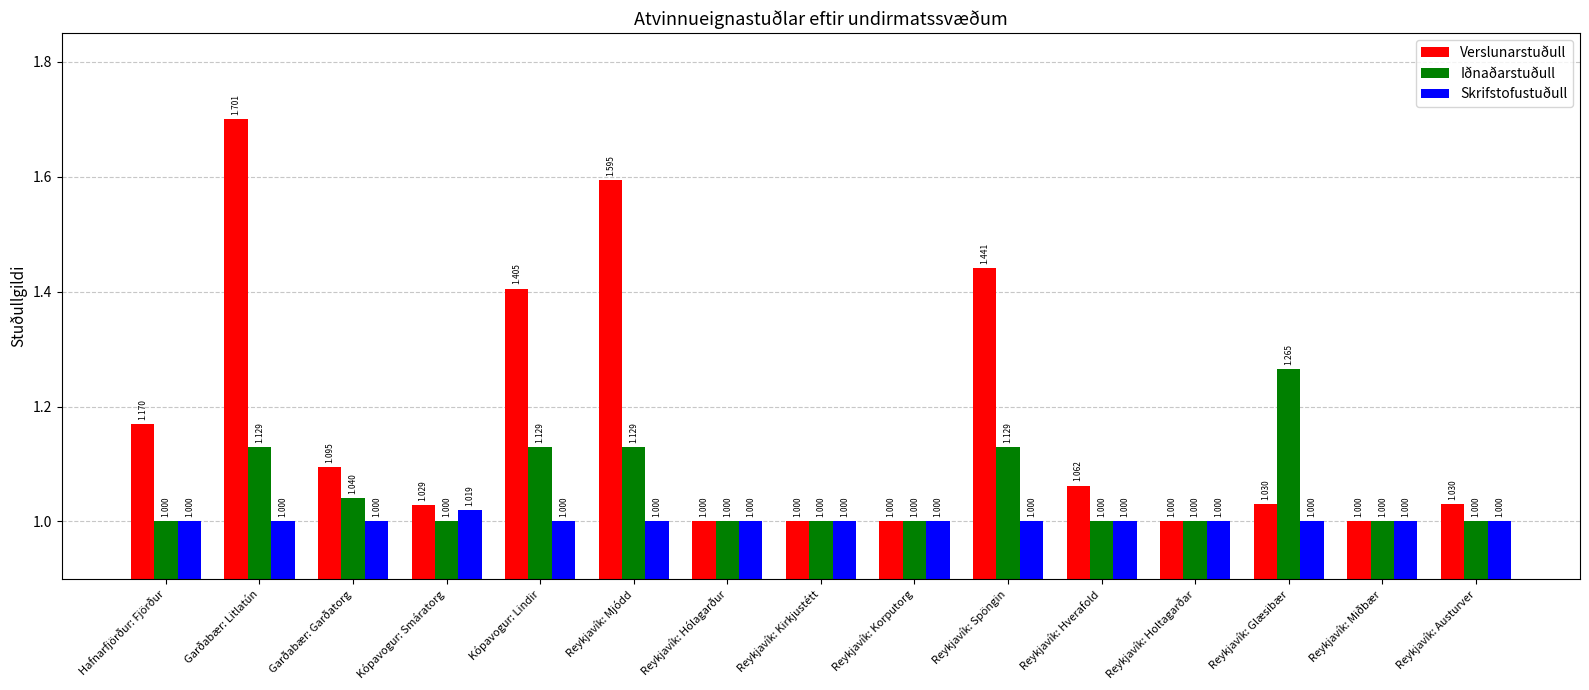

Is it true that Verslunarstuðull equals 1.0 at Reykjavík: Glæsibær?

True